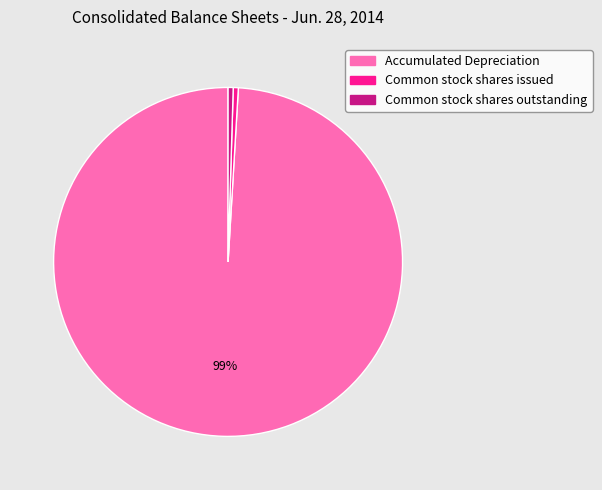

What is the largest slice in the pie chart?

Accumulated Depreciation